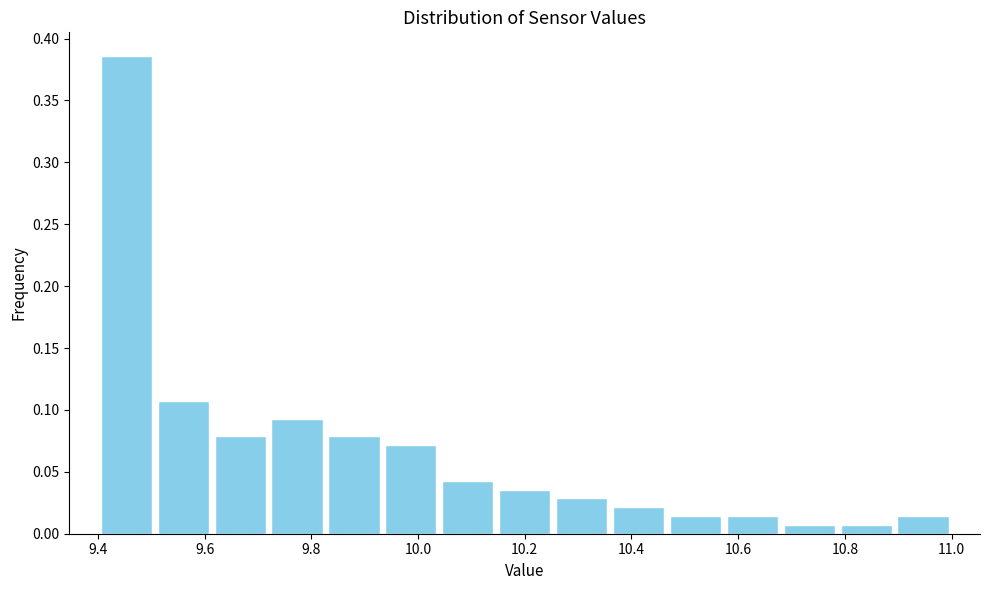

Reading left to right, list every bar in this chart as the range it spans on the x-axis followed by its height. Neither the bar edges nor the heights are printed on the chart, so give them approximately, as read against the axes.

9.40 to 9.50: 0.385
9.50 to 9.62: 0.105
9.62 to 9.72: 0.080
9.72 to 9.82: 0.095
9.82 to 9.94: 0.080
9.94 to 10.04: 0.070
10.04 to 10.14: 0.045
10.14 to 10.26: 0.035
10.26 to 10.36: 0.030
10.36 to 10.46: 0.020
10.46 to 10.58: 0.015
10.58 to 10.68: 0.015
10.68 to 10.78: 0.005
10.78 to 10.90: 0.005
10.90 to 11.00: 0.015